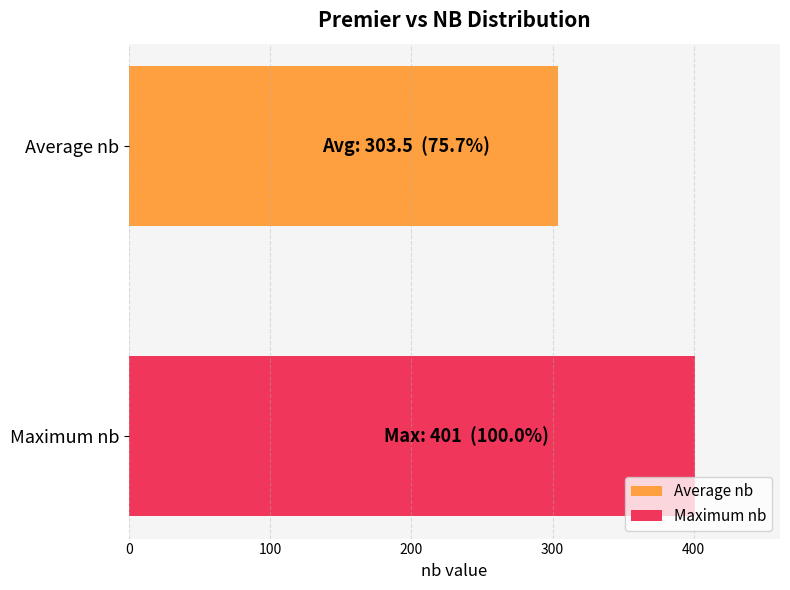

How many categories are shown in the chart?

1